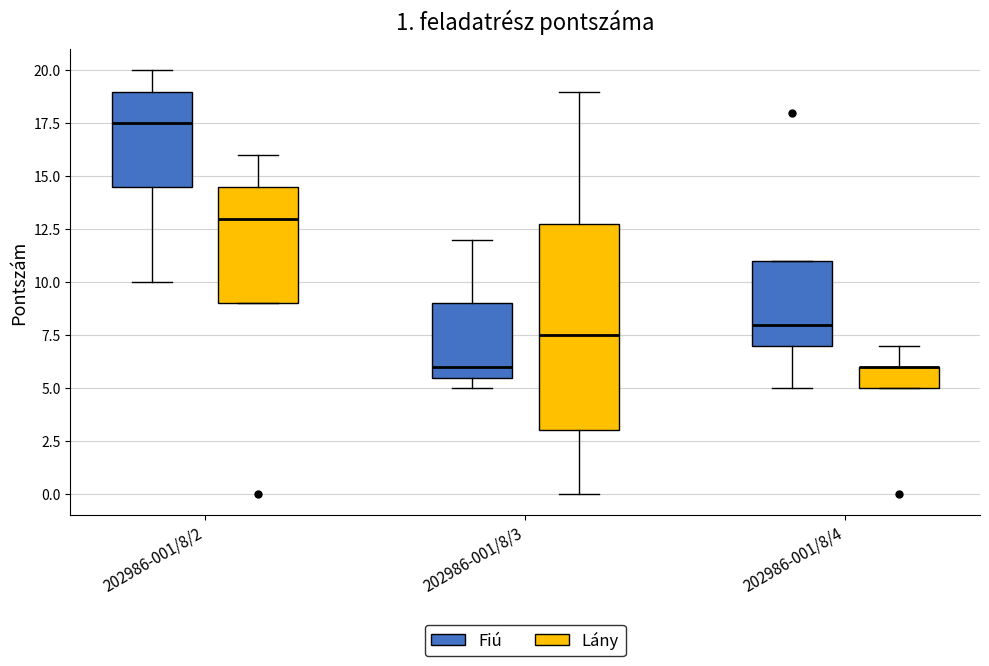

Comparing the boxes themselves (not the whiskers), which one is the tallest?

202986-001/8/3 (Lány)